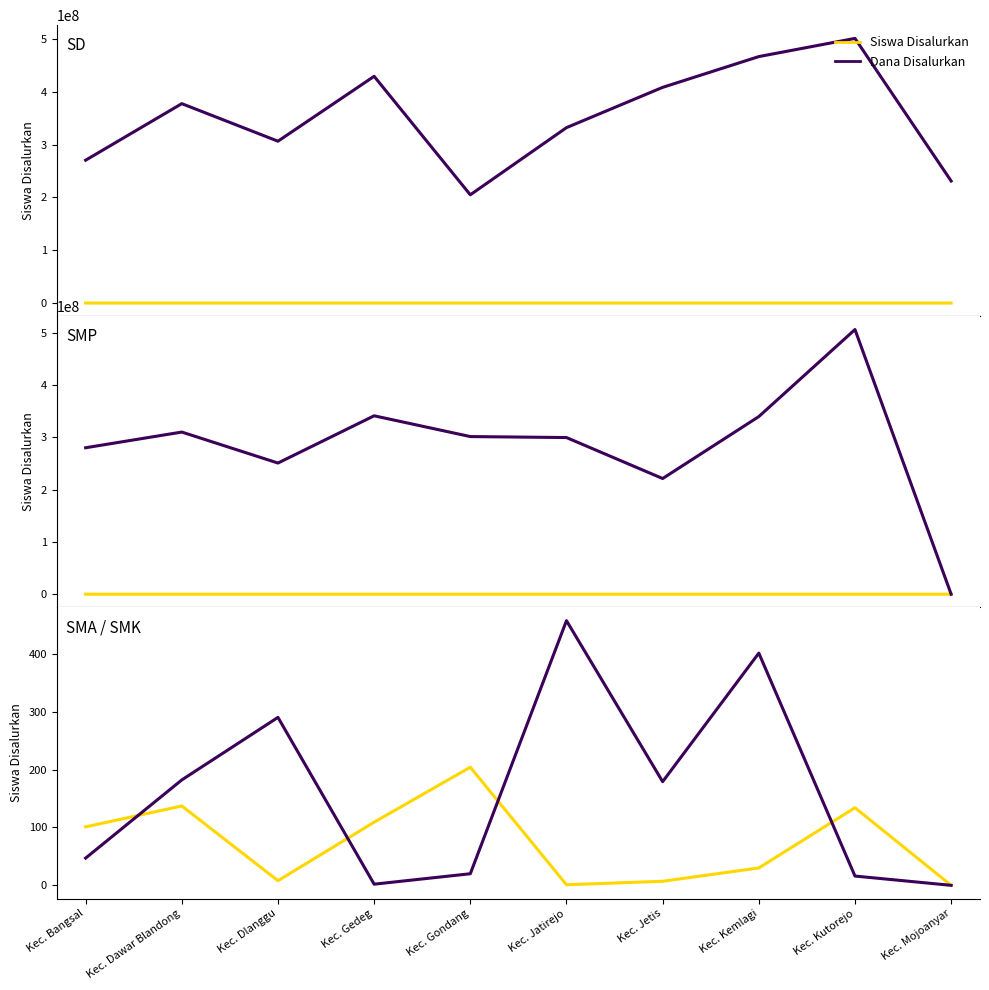

What position from the right is Kec. Gedeg?

7